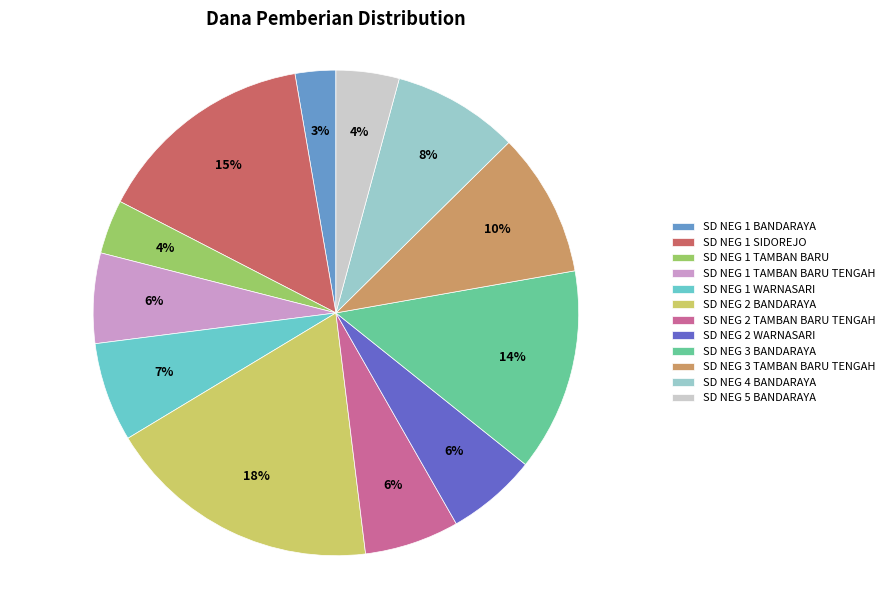

Between SD NEG 1 TAMBAN BARU and SD NEG 3 TAMBAN BARU TENGAH, which is larger?

SD NEG 3 TAMBAN BARU TENGAH